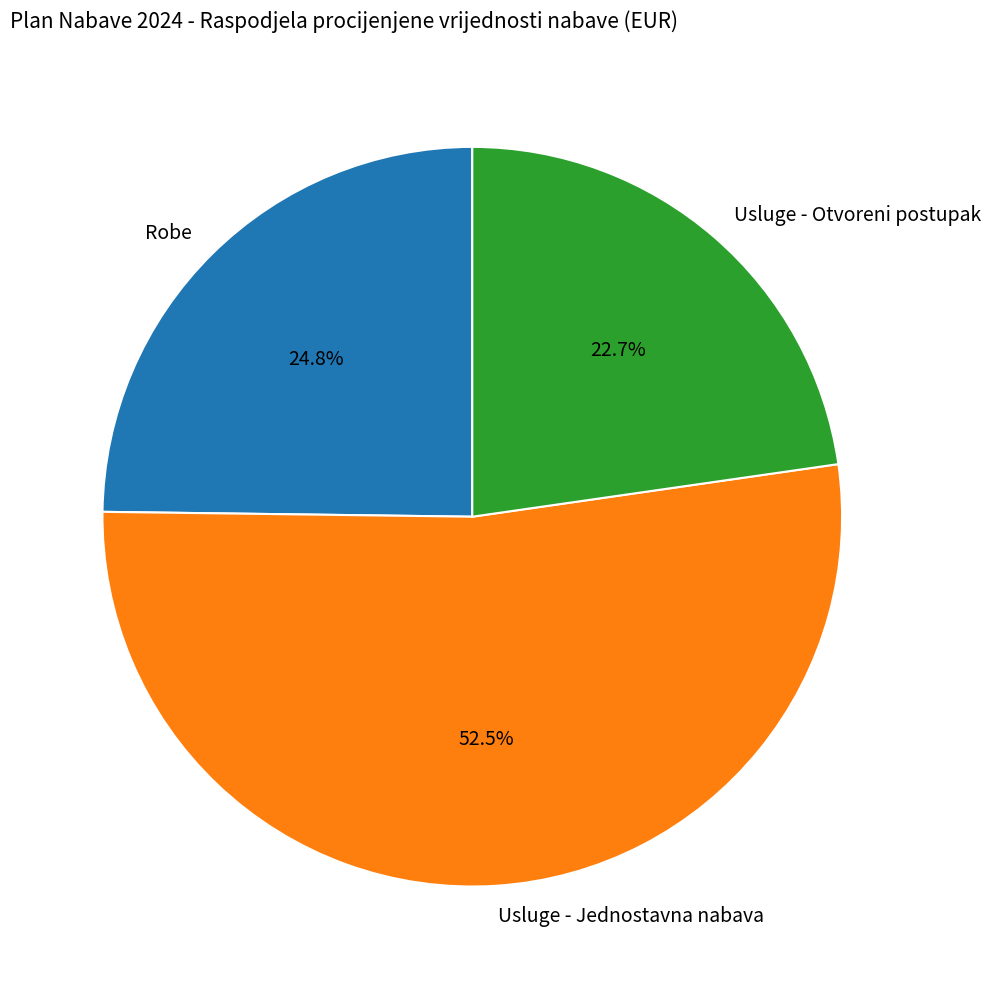

Which category has the biggest portion of the pie?

Usluge - Jednostavna nabava